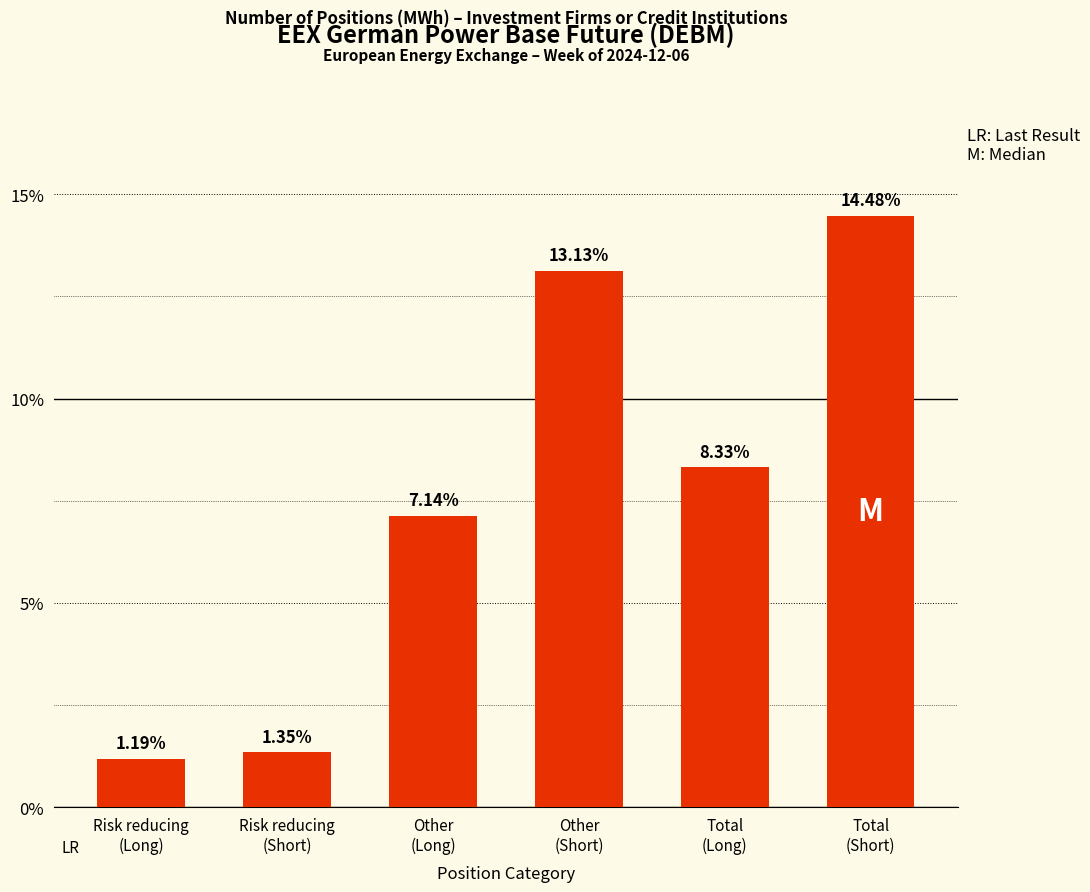

What is the difference between the maximum and minimum values?

13.3